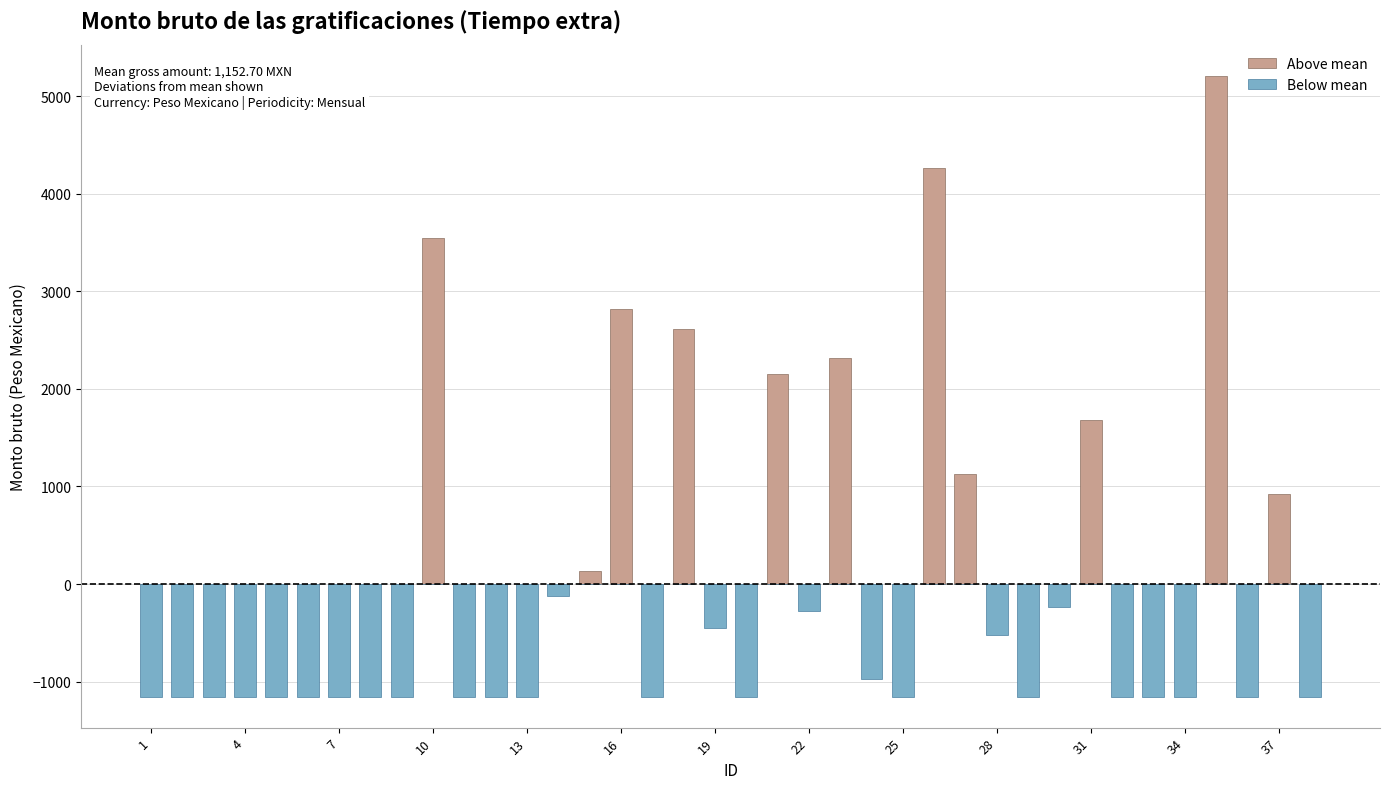

What is the sum of all Below mean values?

-26780.6